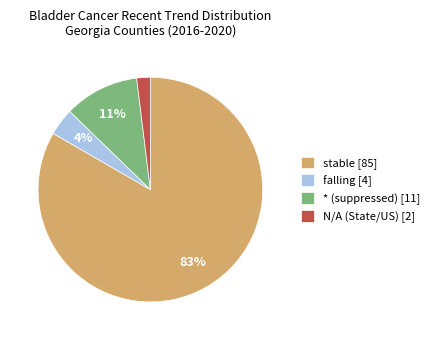

Which has a higher value, falling [4] or stable [85]?

stable [85]